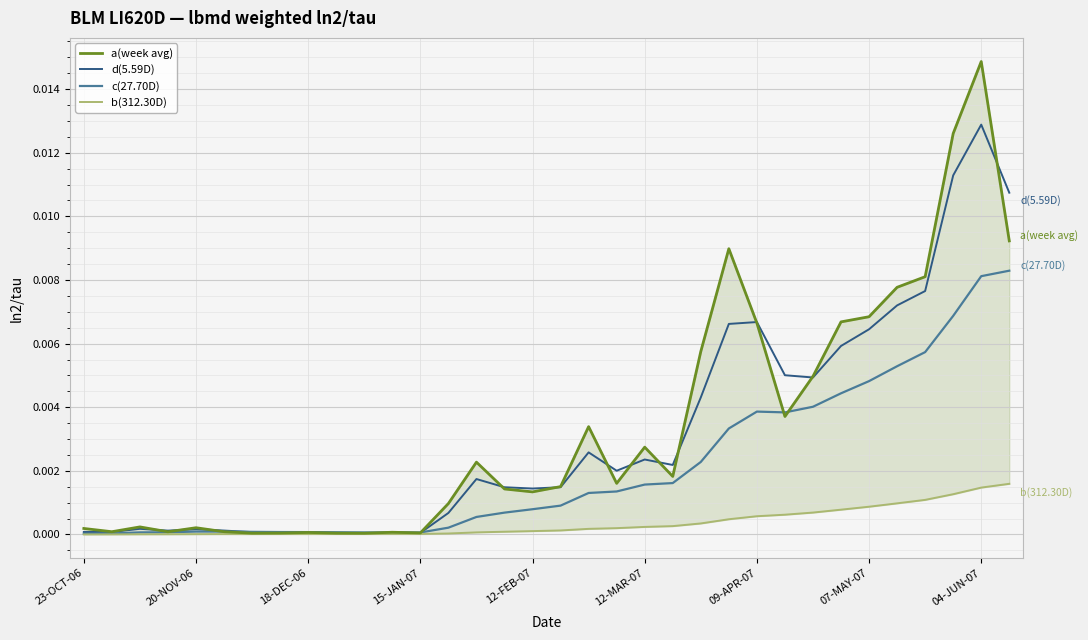

Between 19 and 21, which series saw the biggest shift?

c(27.70D)